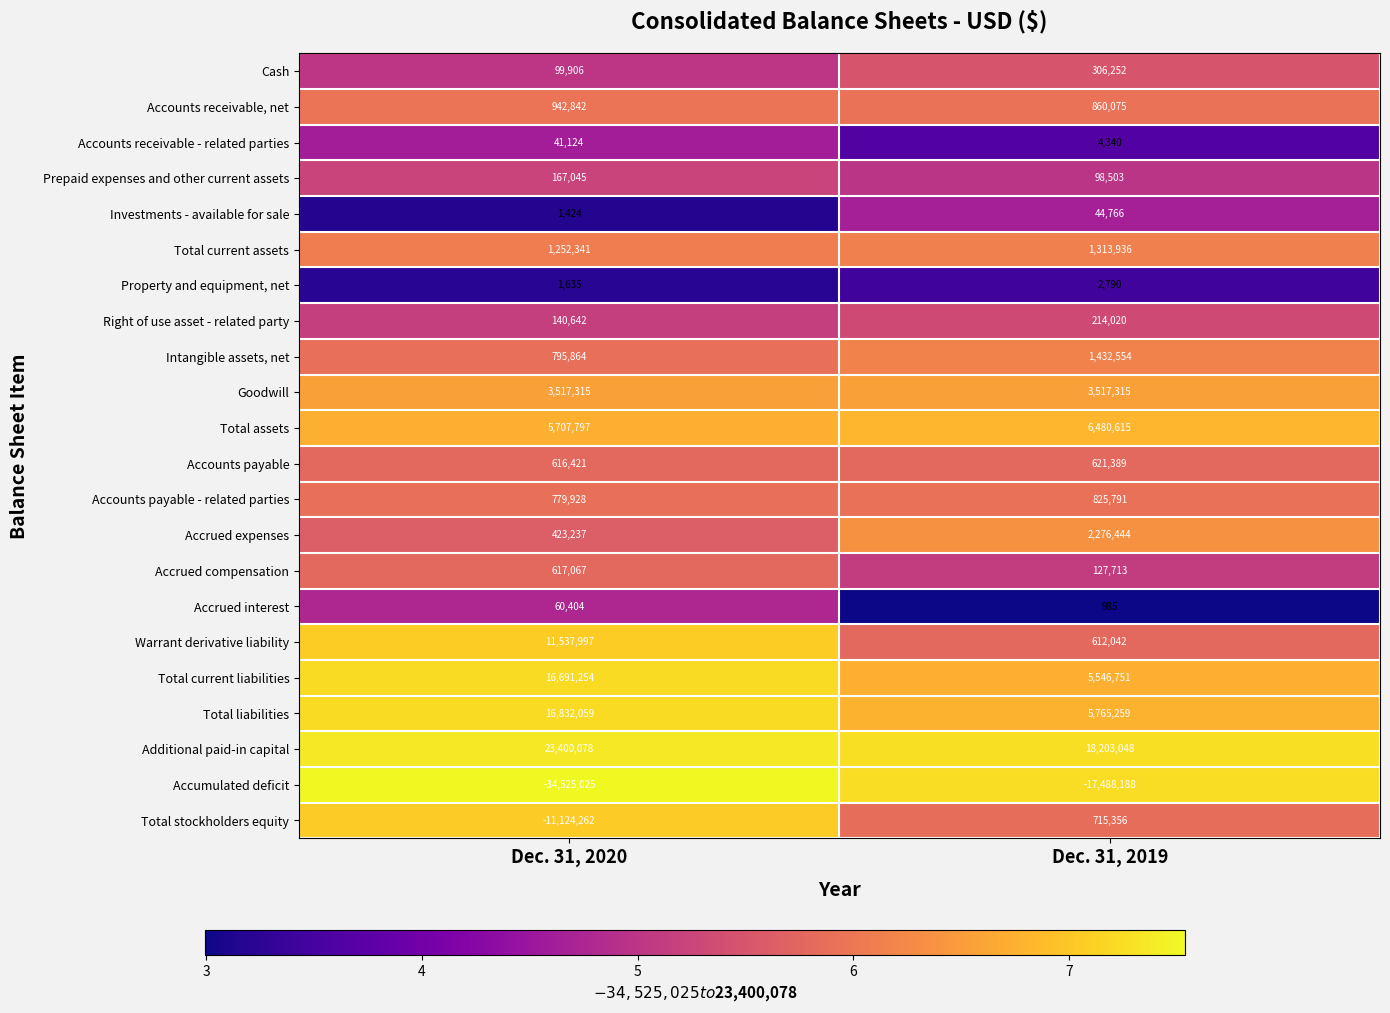

Rank the series by their maximum value, from lowest to highest.

Accumulated deficit, Property and equipment, net, Accounts receivable - related parties, Investments - available for sale, Accrued interest, Prepaid expenses and other current assets, Right of use asset - related party, Cash, Accrued compensation, Accounts payable, Total stockholders equity, Accounts payable - related parties, Accounts receivable, net, Total current assets, Intangible assets, net, Accrued expenses, Goodwill, Total assets, Warrant derivative liability, Total current liabilities, Total liabilities, Additional paid-in capital